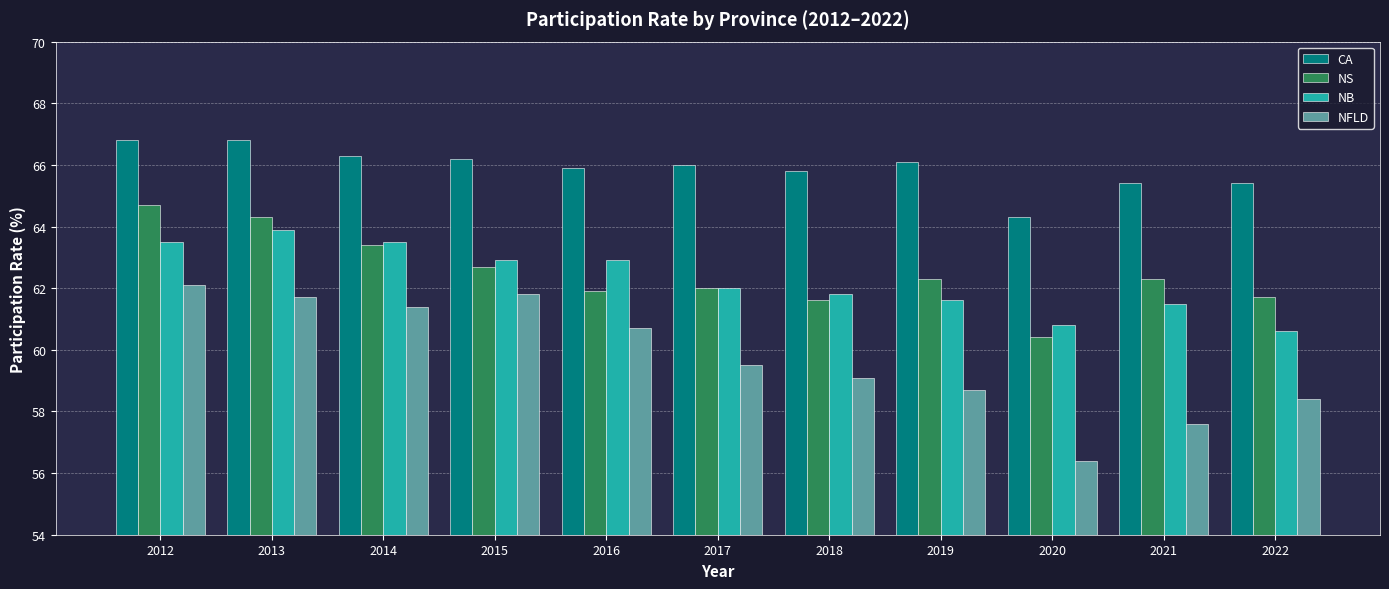

Is the value of NFLD at 2020 greater than the value of NS at 2012?

No